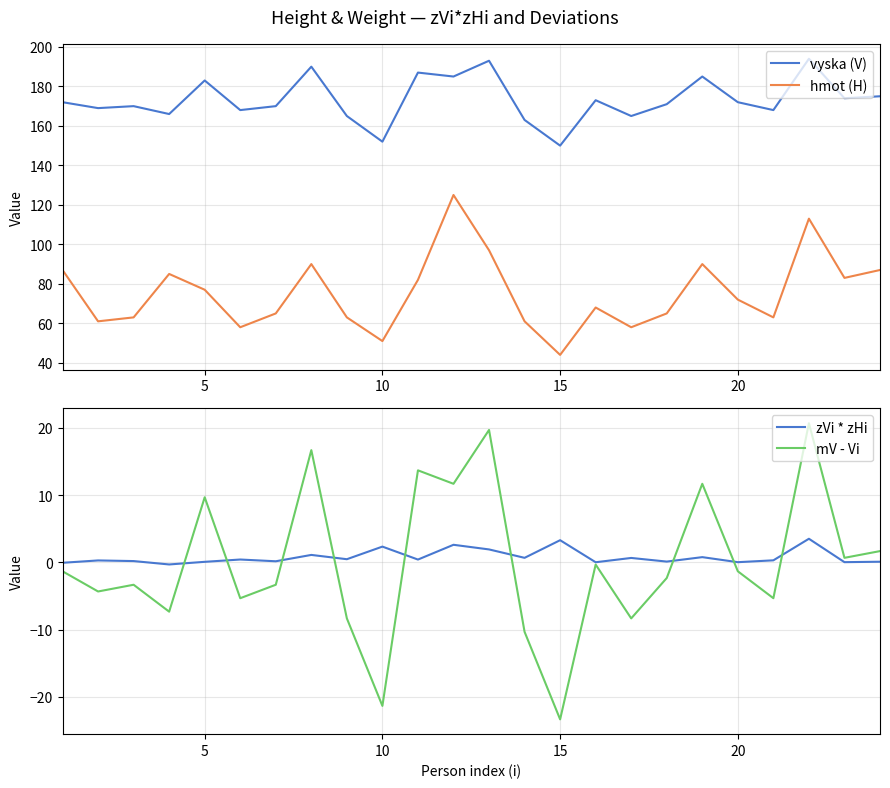

Is it true that vyska (V) equals 183 at 5?

True